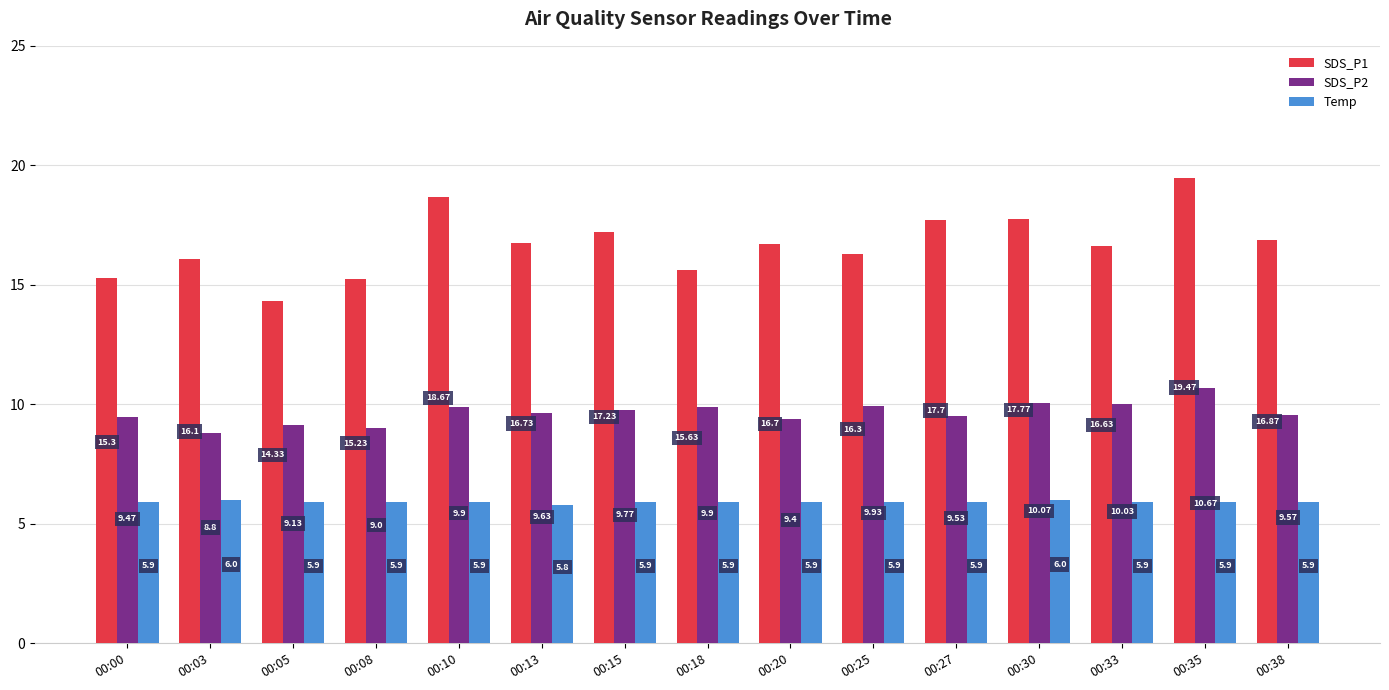

At which category does the chart reach its minimum across all series?

00:13